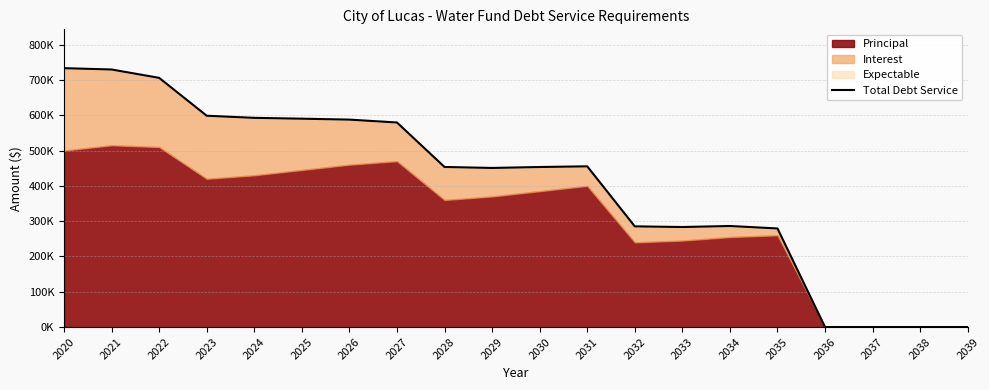

Between 2037 and 2038, which is larger?

2037